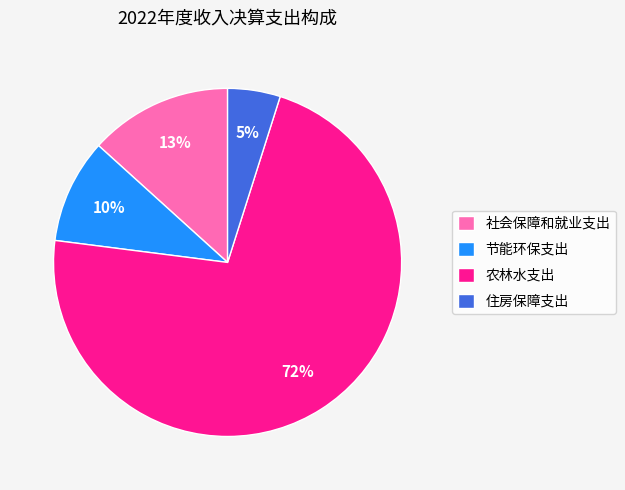

Is the sum of 农林水支出 and 社会保障和就业支出 greater than half?

Yes